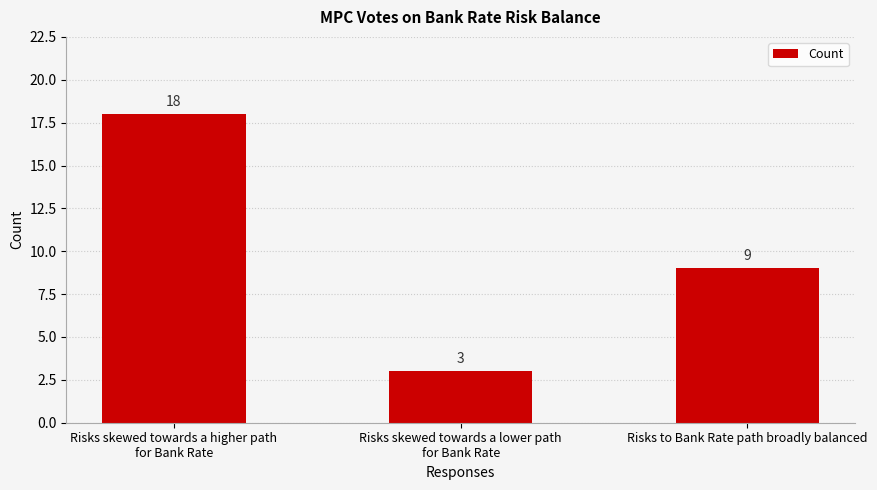

What position from the left is Risks skewed towards a higher path
for Bank Rate?

1